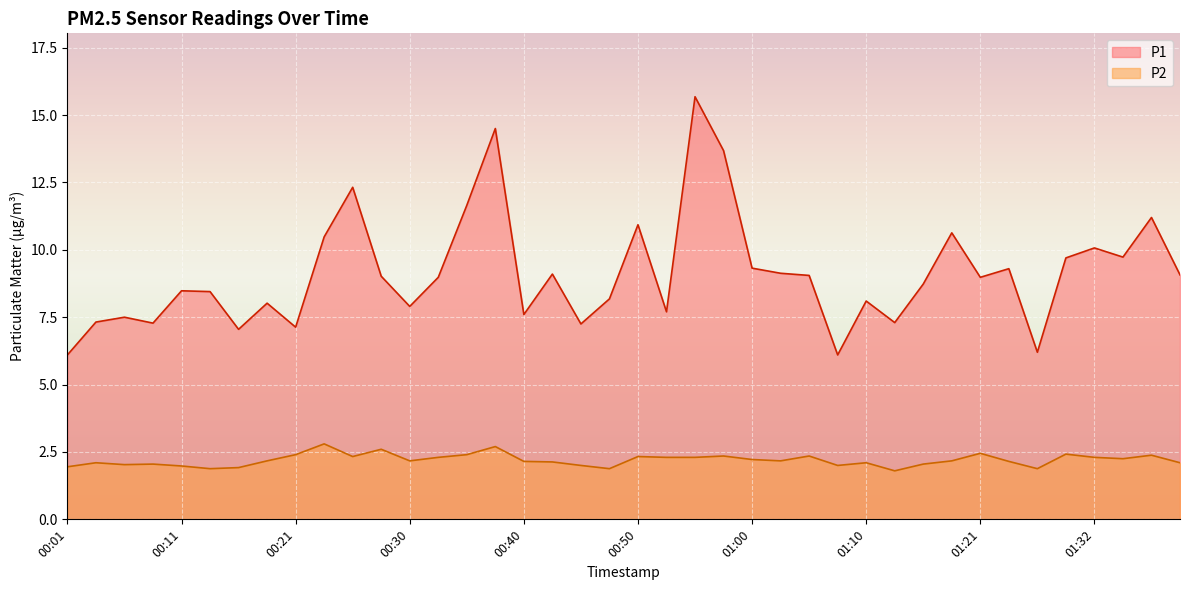

The value of P2 at 00:43 is 3.1. True or false?

False